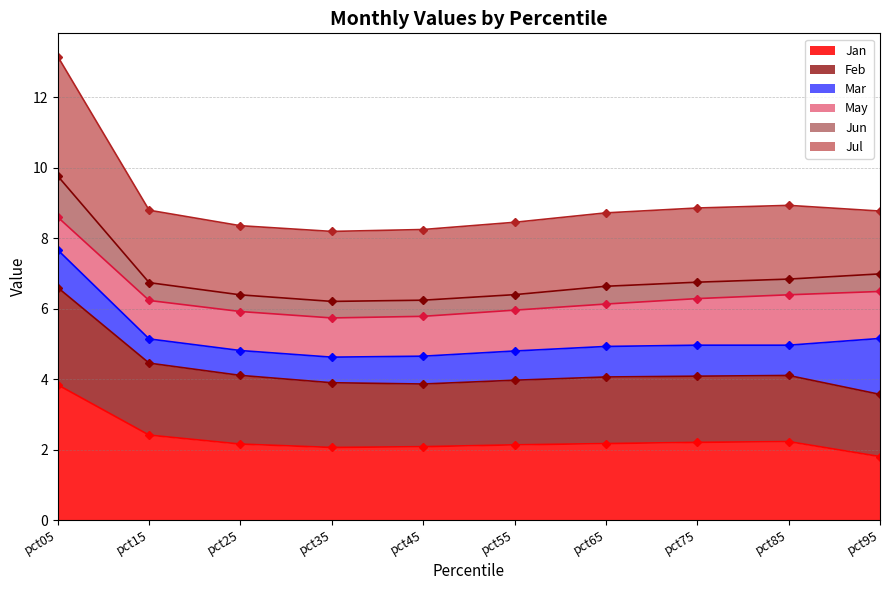

Which category has the highest value in the Jan series?

pct05